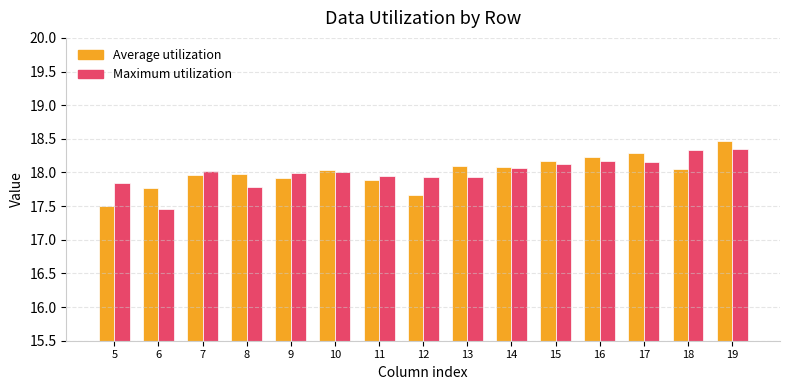

At which category is the sum across all series the highest?

19